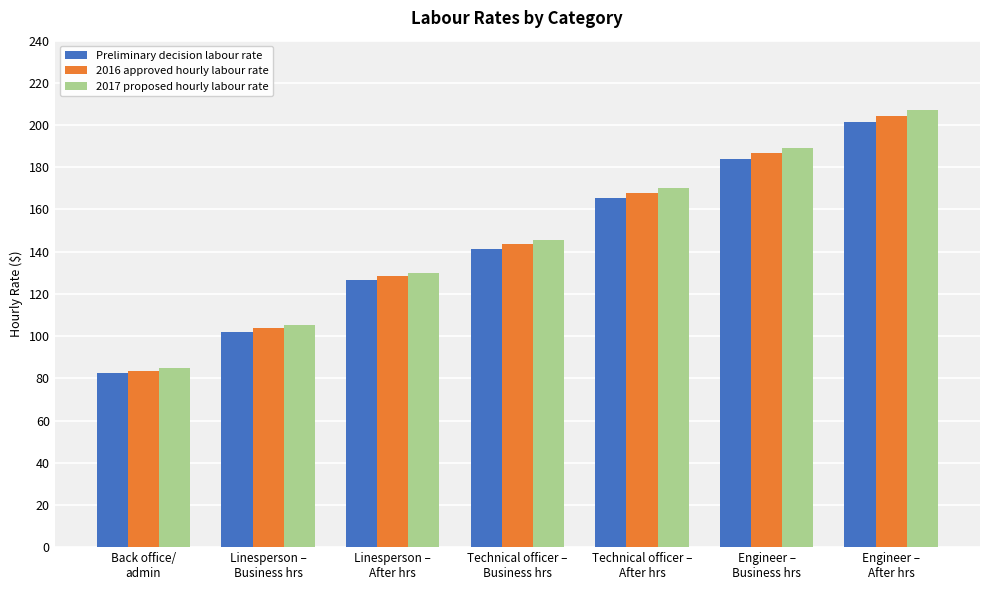

What is the lowest value of the Preliminary decision labour rate series?

82.3